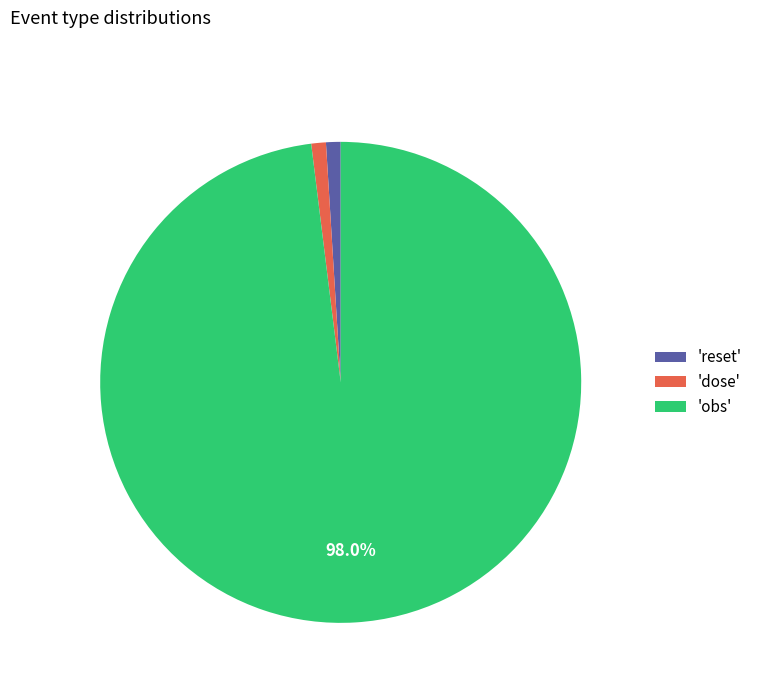

Does 'reset' account for over 50% of the chart?

No